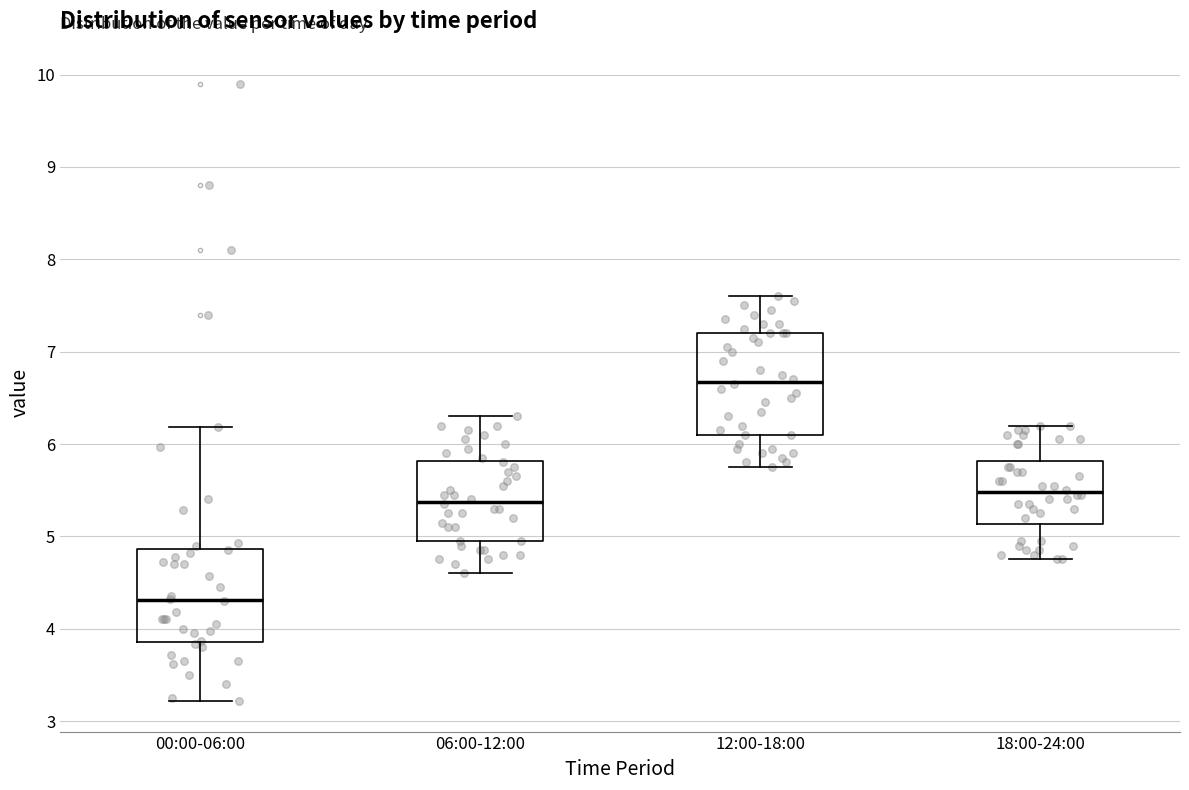

Where does the upper whisker of the box for 18:00-24:00 end on the y-axis? The values are not printed on the chart, so give them approximately, as read against the axis.

6.2